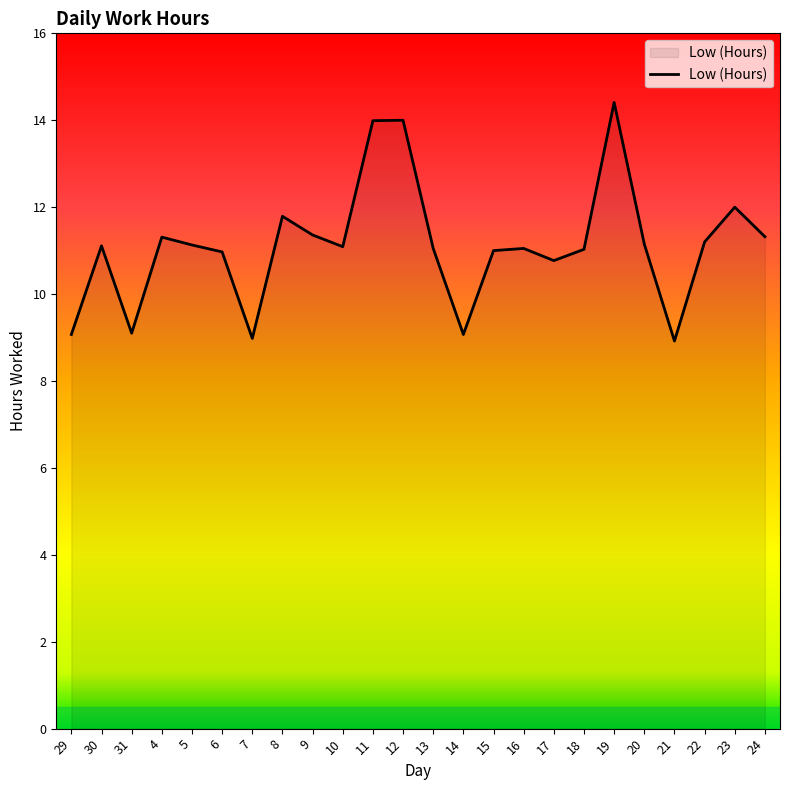

How many lines are shown in the chart?

1